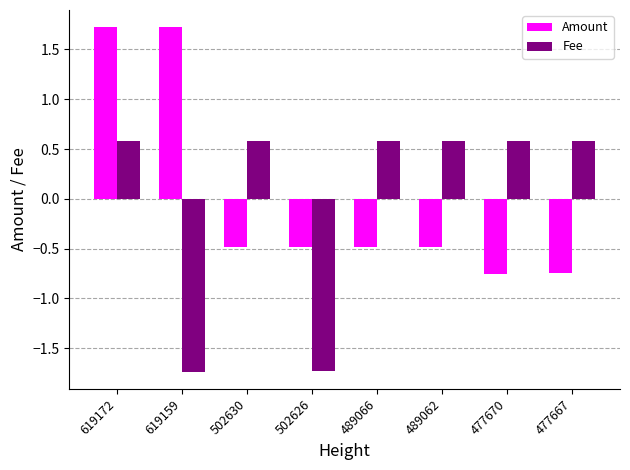

How many data points in Amount are above 0?

2